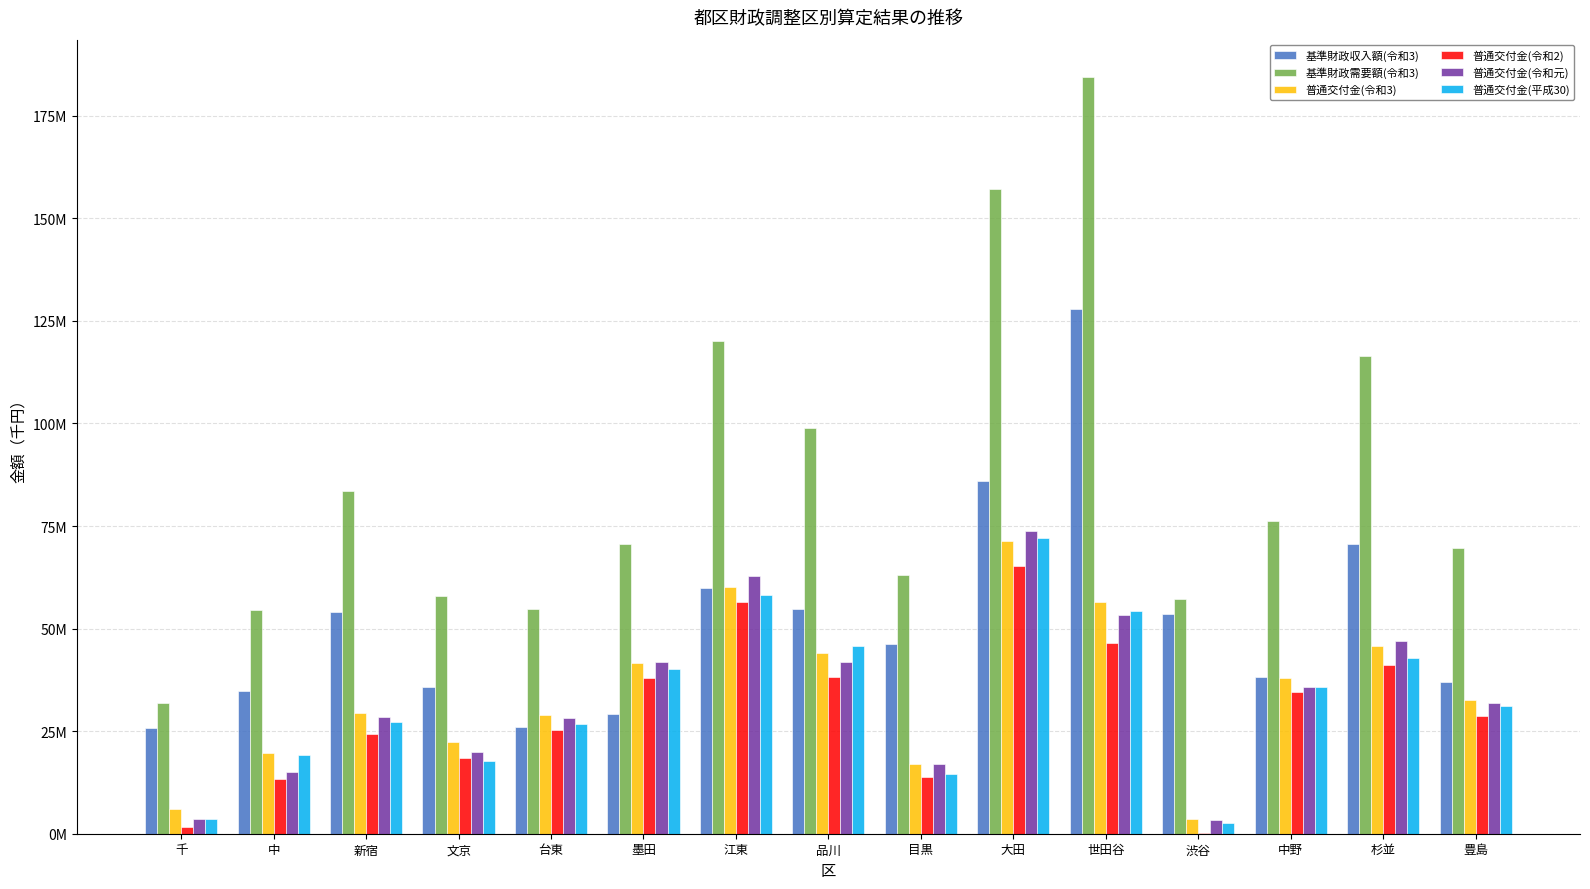

Between 中 and 豊島, which series saw the biggest shift?

普通交付金(令和元)